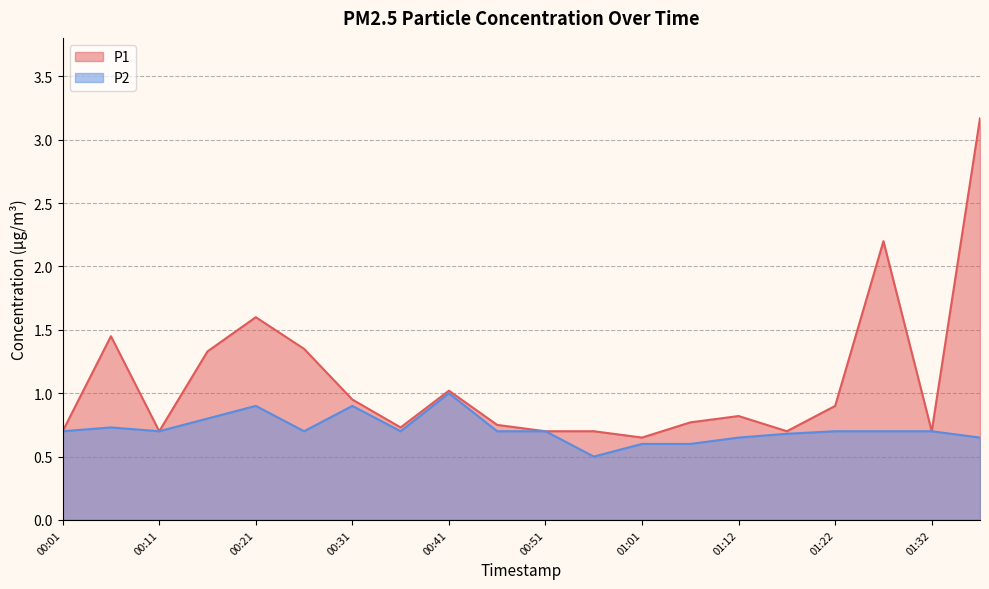

True or false: P2 and P1 intersect in this chart.

False